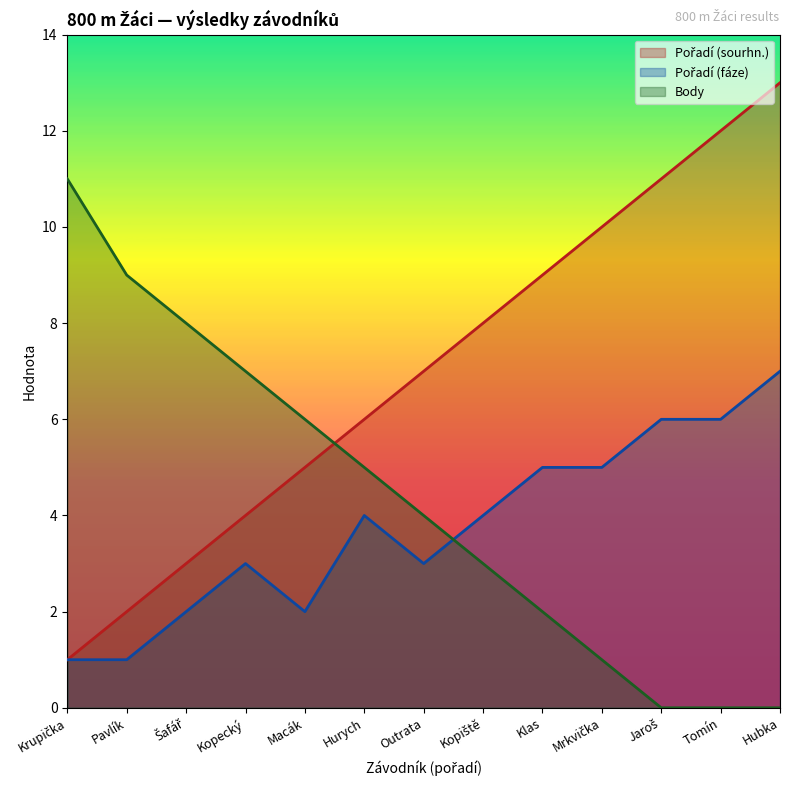

True or false: Pořadí (fáze) has more than 0 interior local peaks.

True